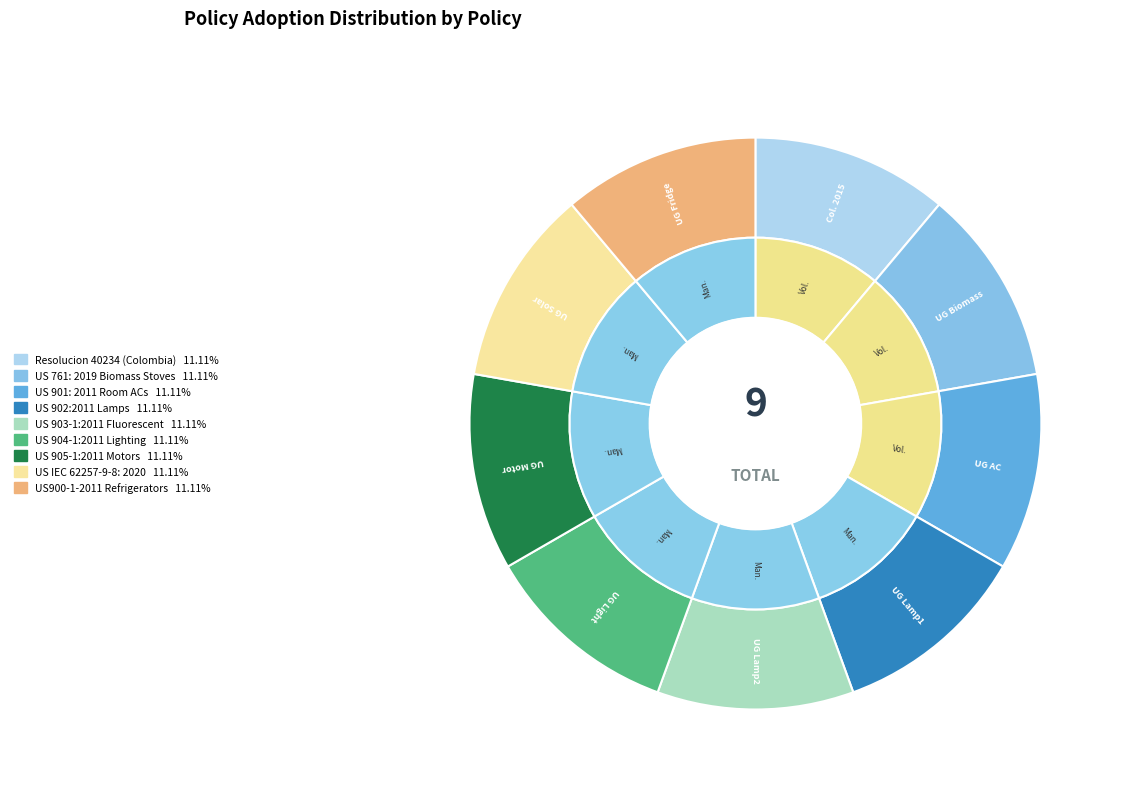

Is it true that US 903-1:2011 Fluorescent is 11% of the pie?

True